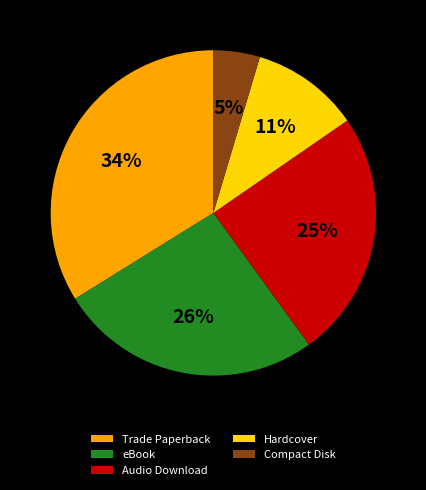

How many segments does this pie chart have?

5